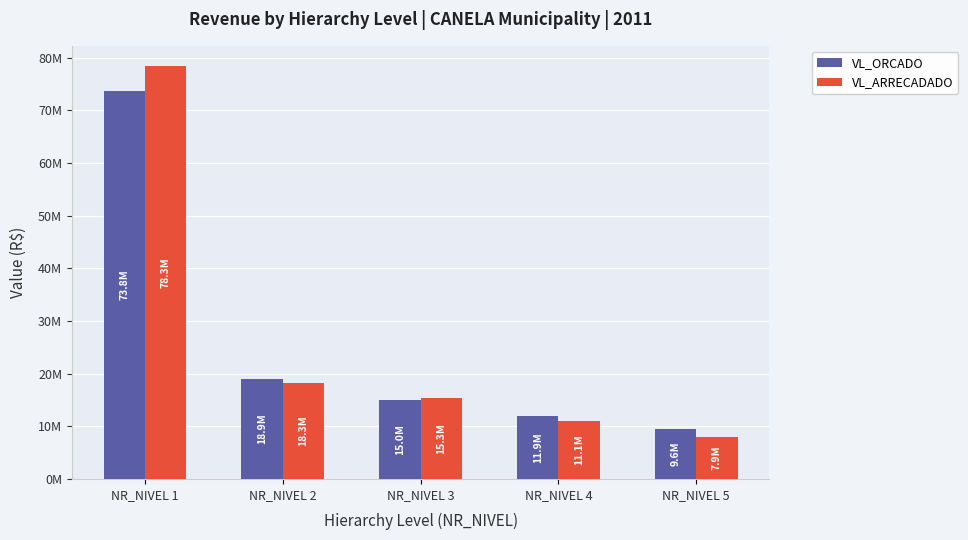

True or false: VL_ORCADO has a value of 9581372.0 at NR_NIVEL 5.

True